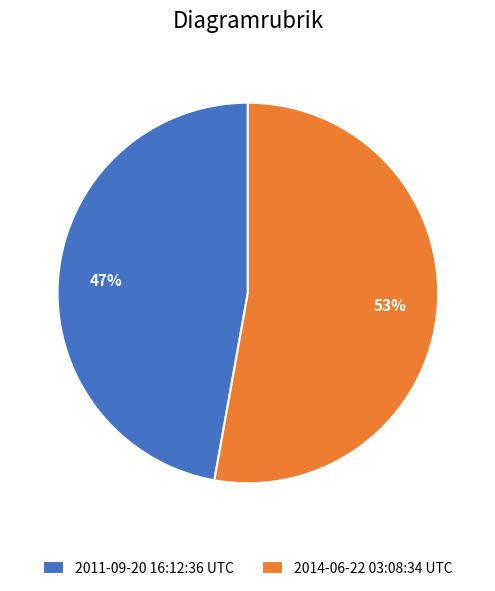

Is there a majority slice in this chart?

Yes